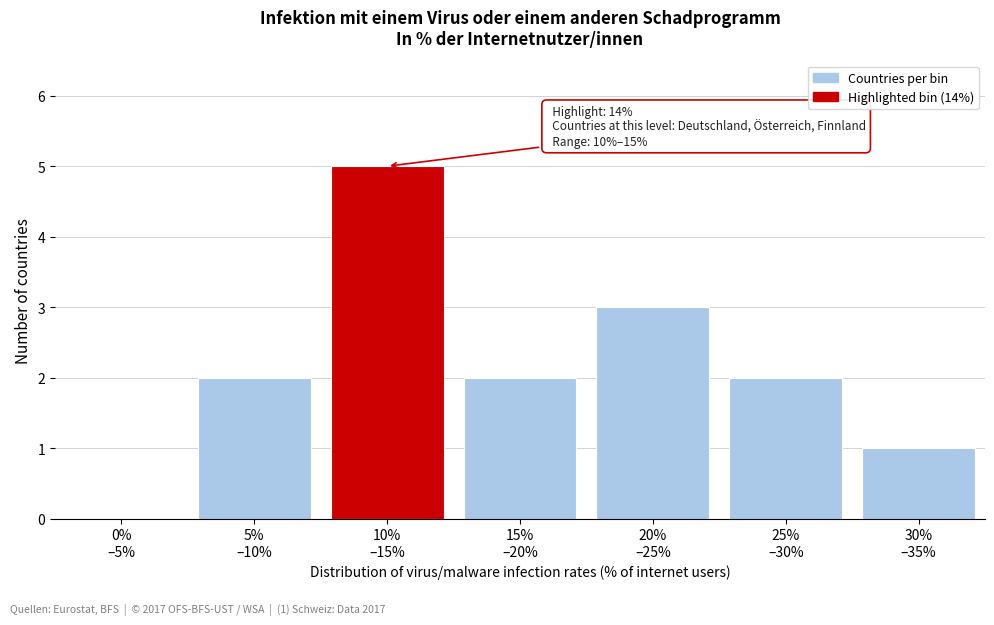

What is the greatest value displayed?

5